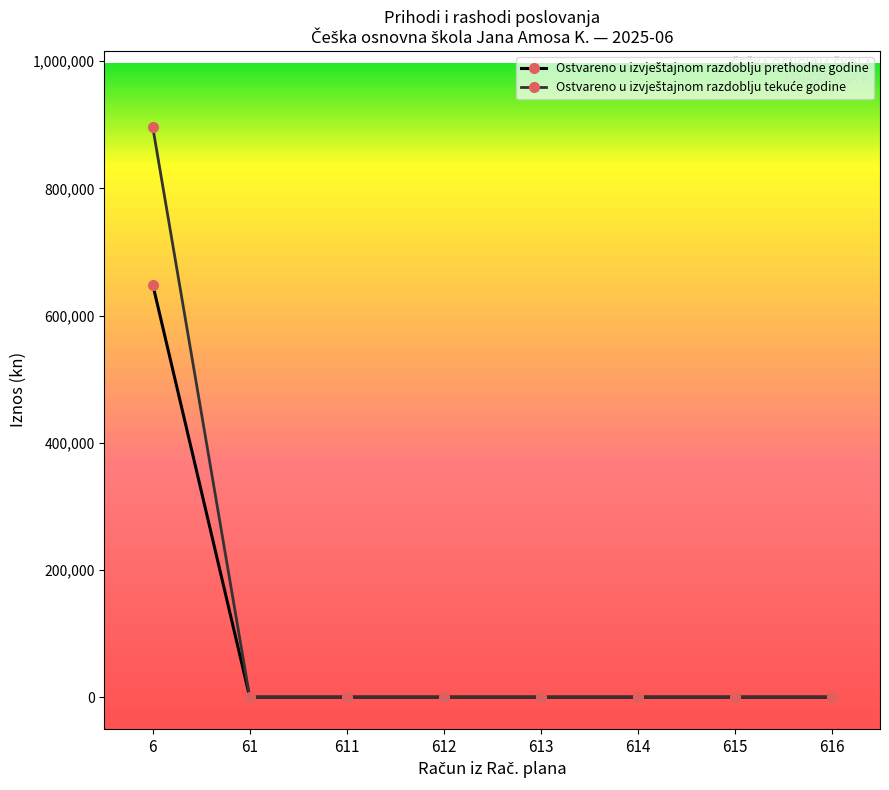

How many lines are shown in the chart?

2